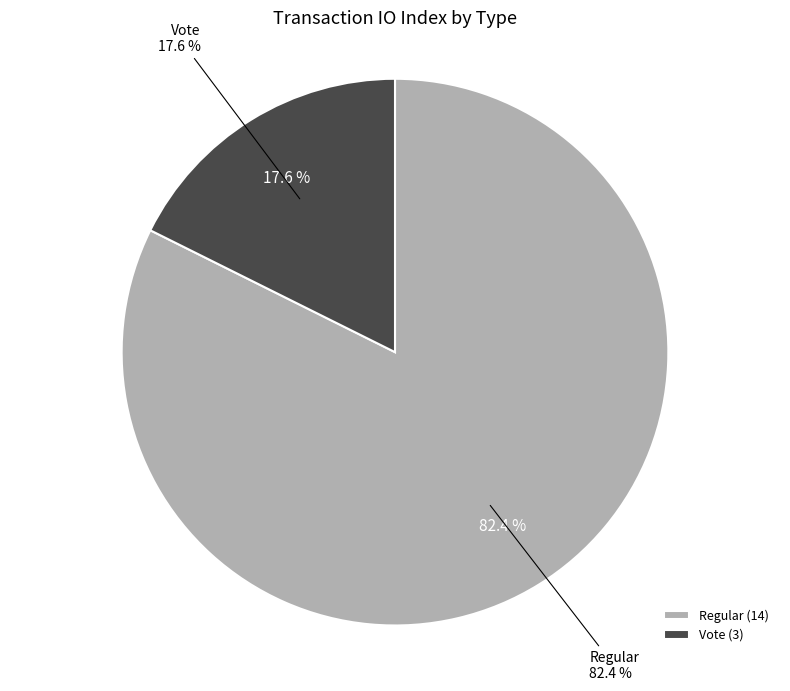

Does any single category account for the majority?

Yes